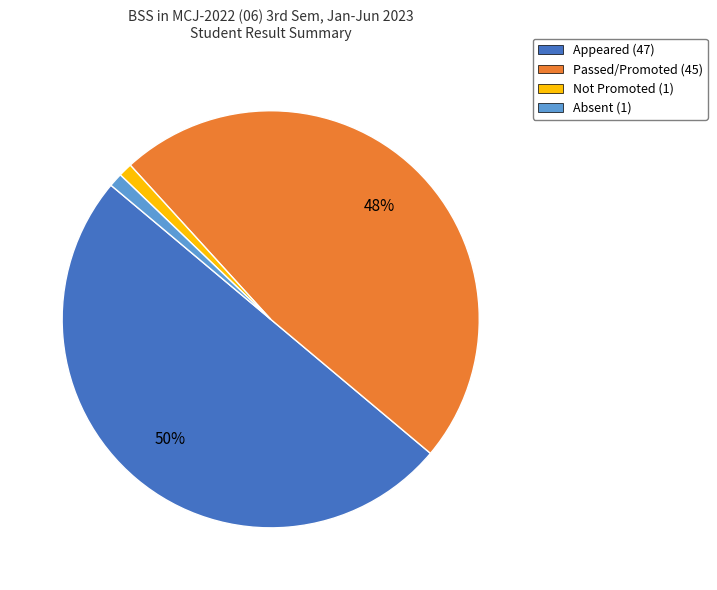

Between Passed/Promoted (45) and Absent (1), which is larger?

Passed/Promoted (45)